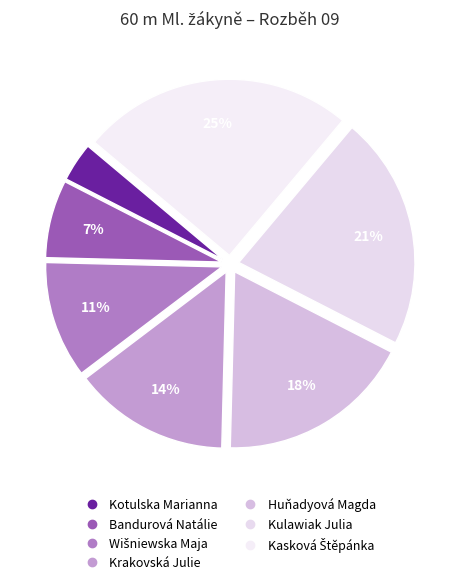

To the nearest percent, what percentage of the pie is Bandurová Natálie?

7%